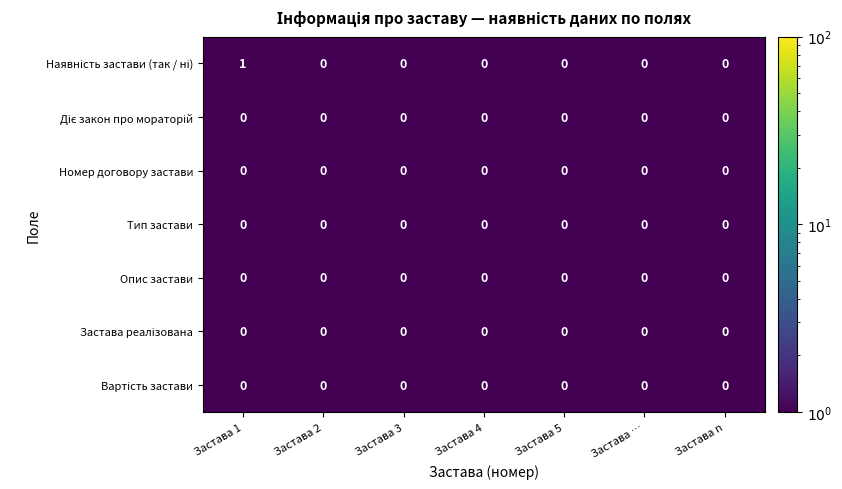

The value of Опис застави at Застава n is 0. True or false?

True